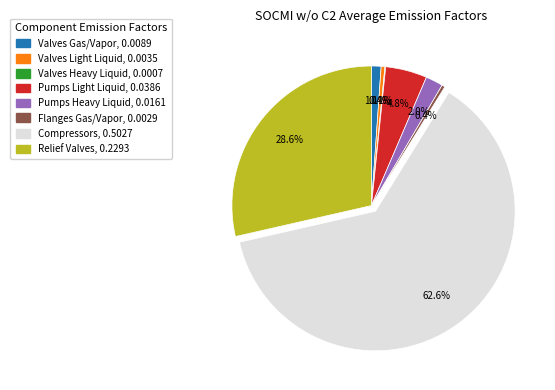

Which category has the biggest portion of the pie?

Compressors